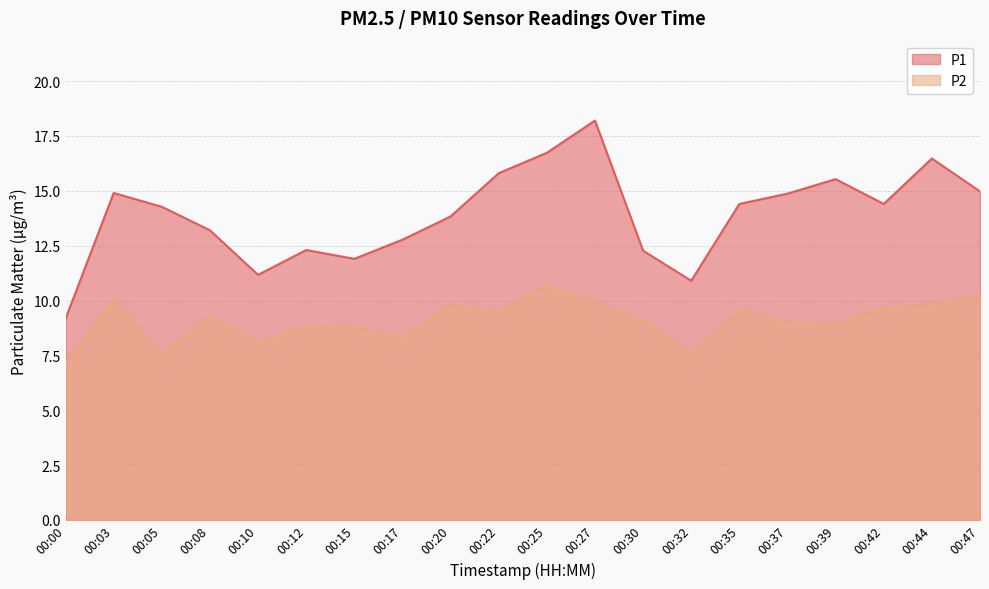

How many values in the P2 series exceed 9?

12